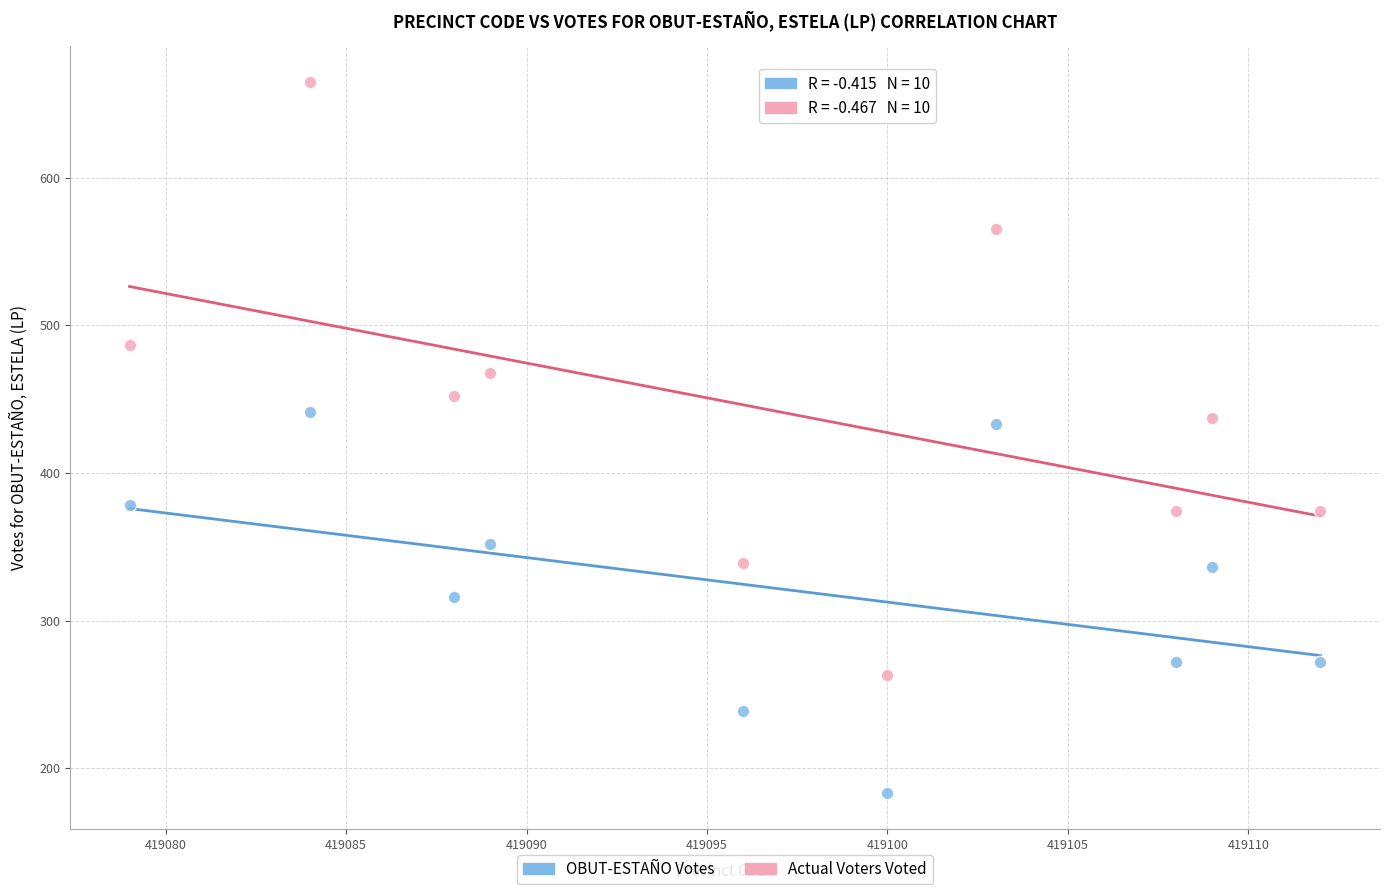

Which series reaches the maximum Y coordinate?

Actual Voters Voted